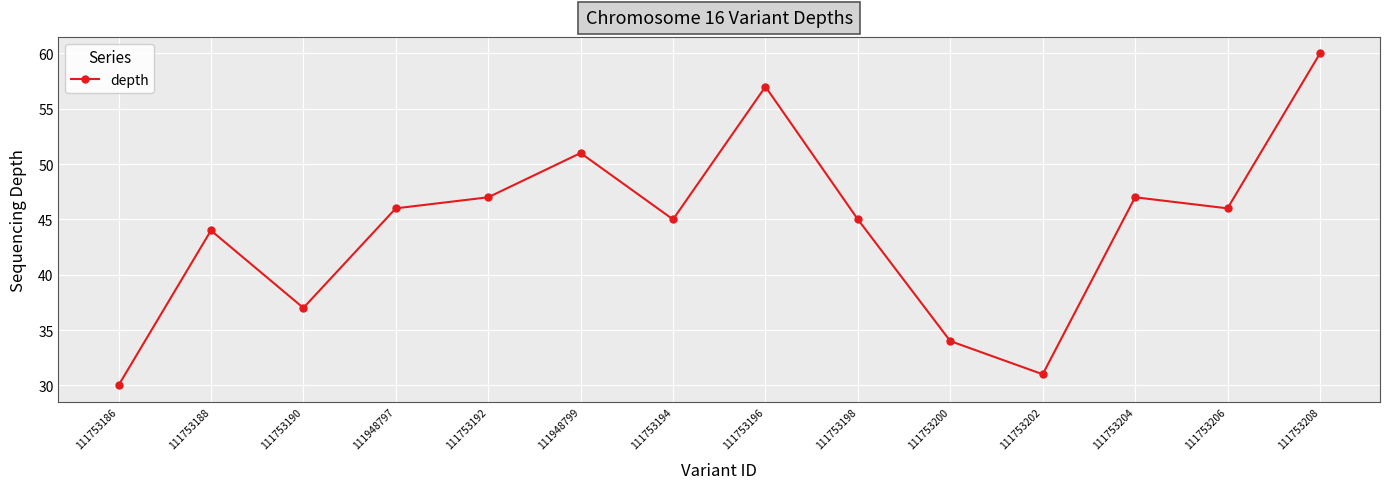

Reading right to left, list all the values displayed in this chart.

60	46	47	31	34	45	57	45	51	47	46	37	44	30